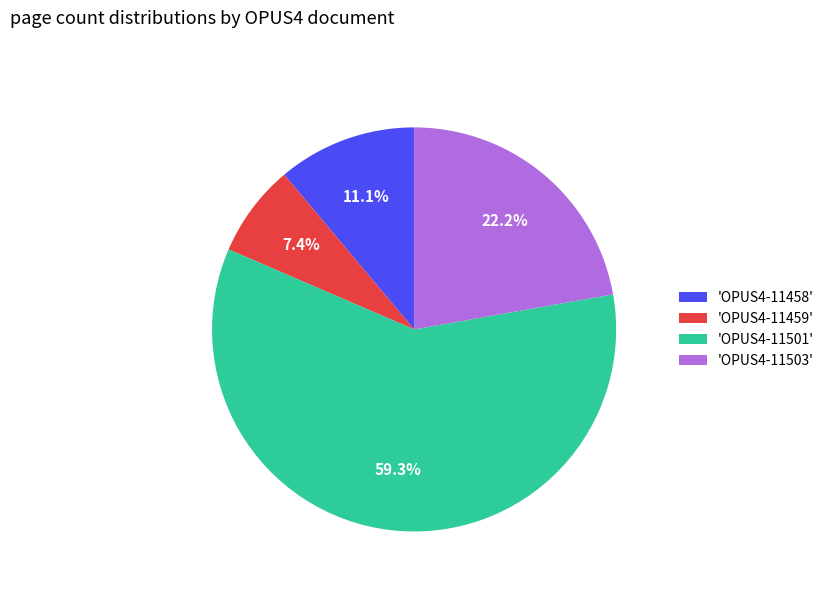

What percentage is NOT represented by 'OPUS4-11459'?

92.6%